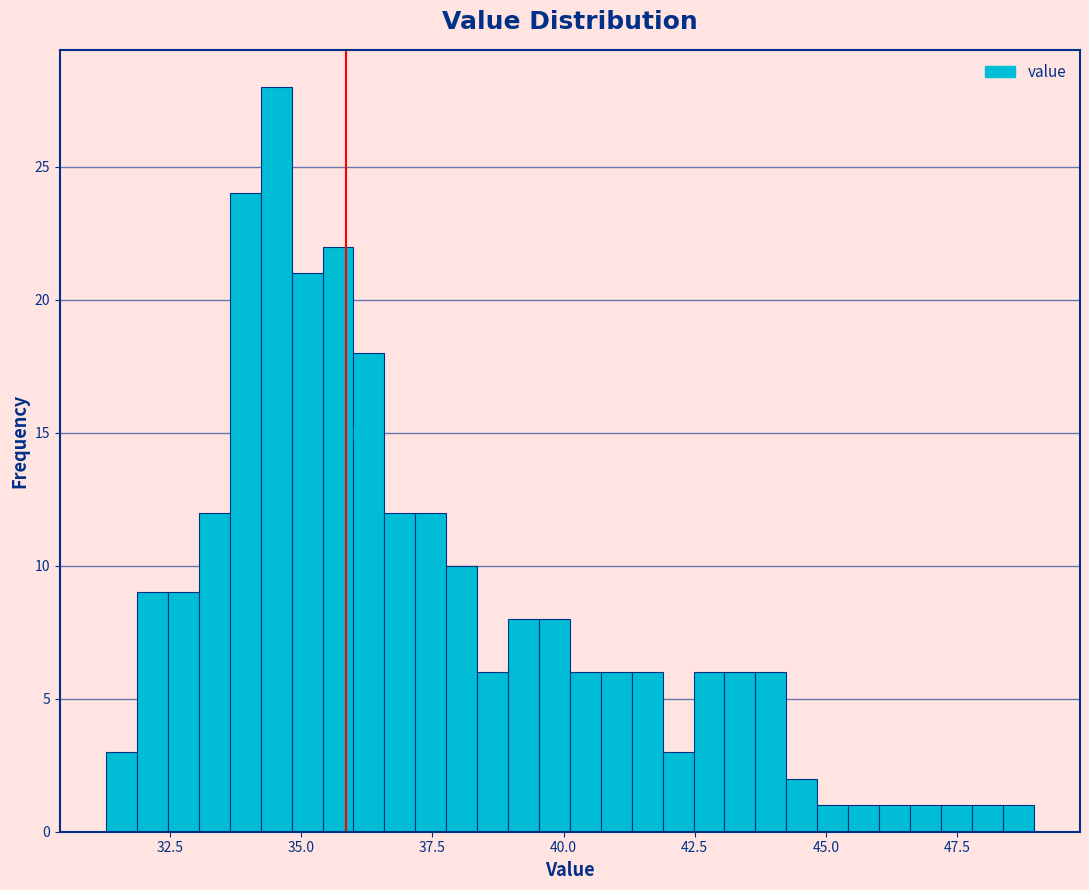

Around what value on the x-axis is the tallest bar? Give the approximate position of its centre, as read against the axis.

34.5